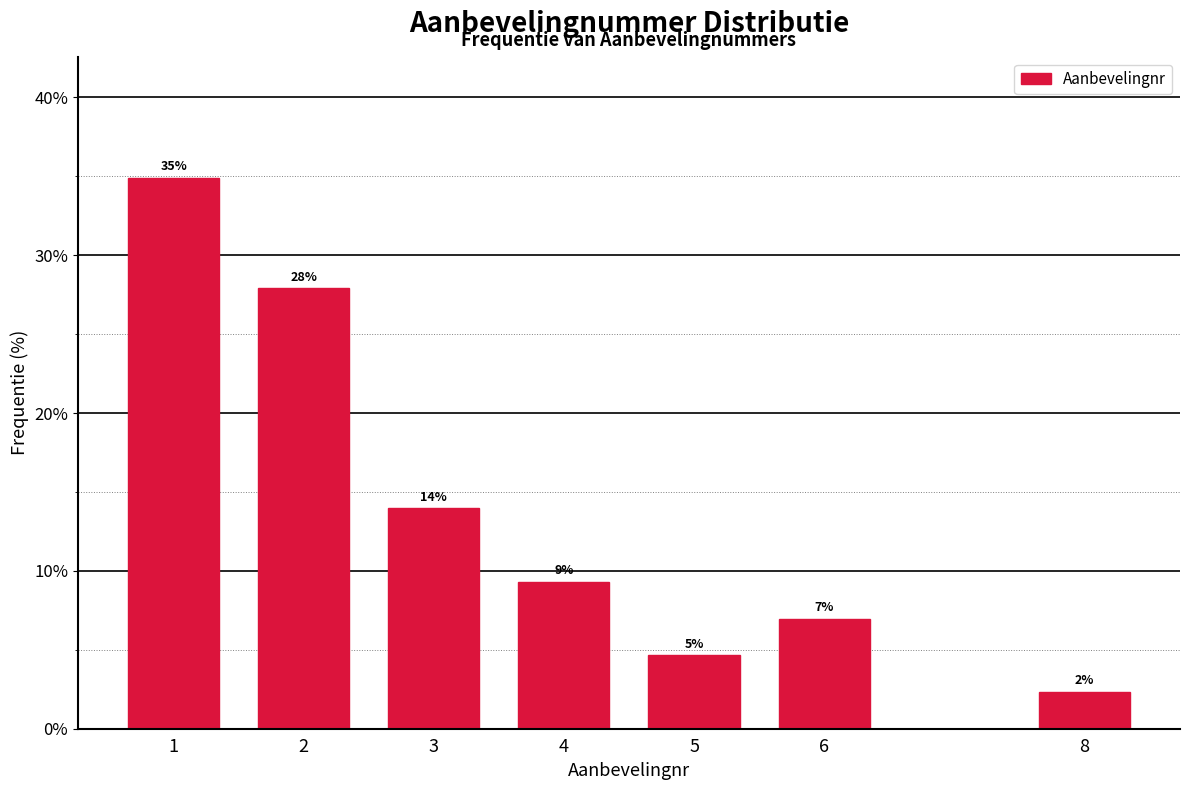

What is the sum of all values?

100.0